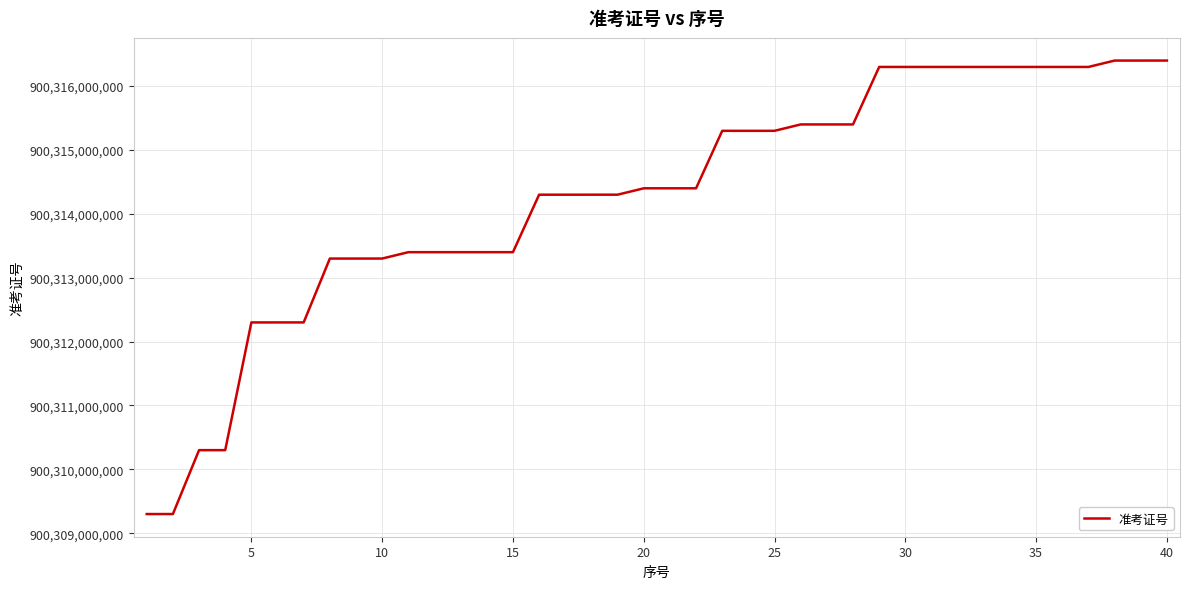

Does the chart have visible grid lines?

Yes